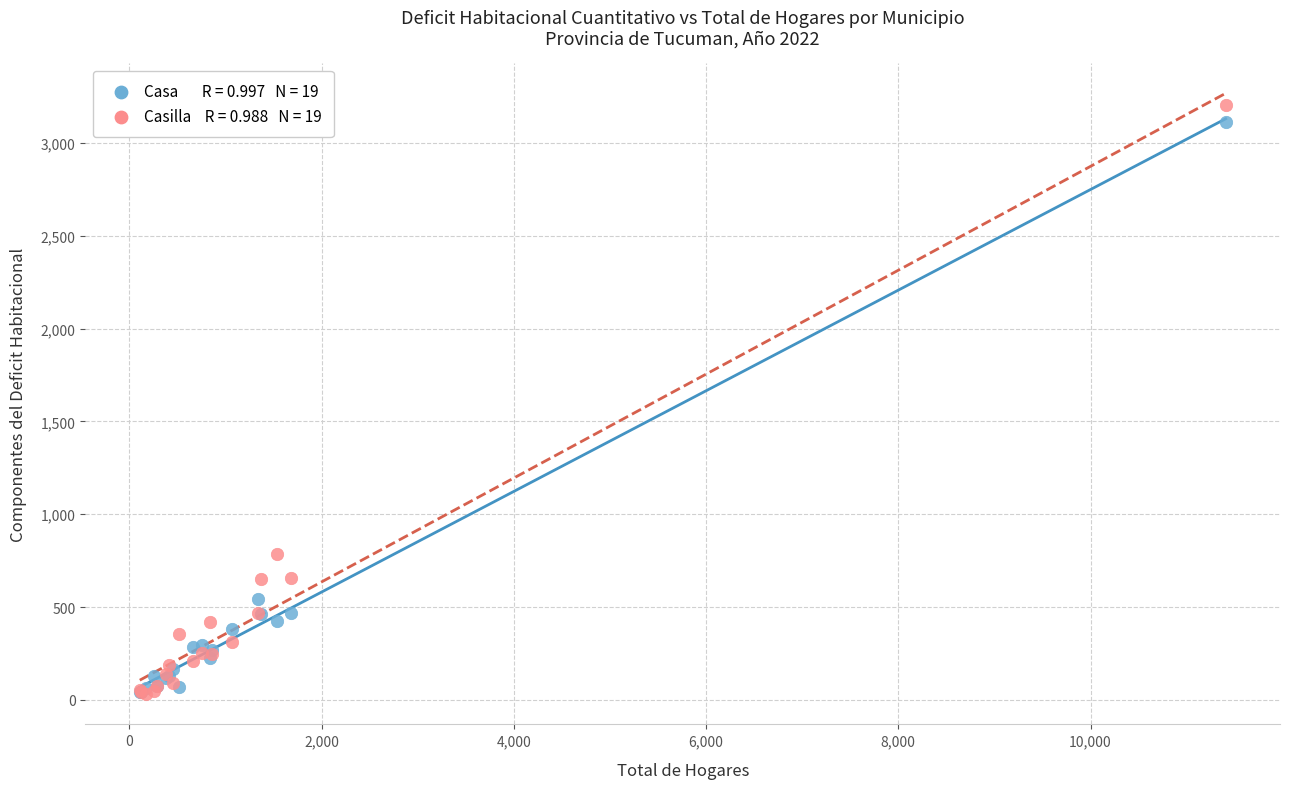

Across all series, what Y value is closest to 1617?

787